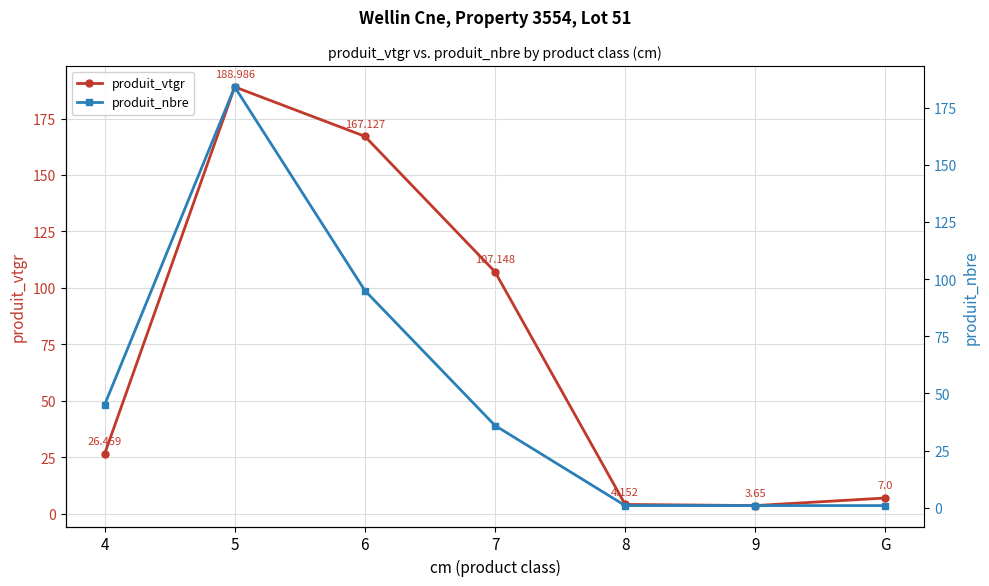

At which label does produit_vtgr reach its minimum?

9